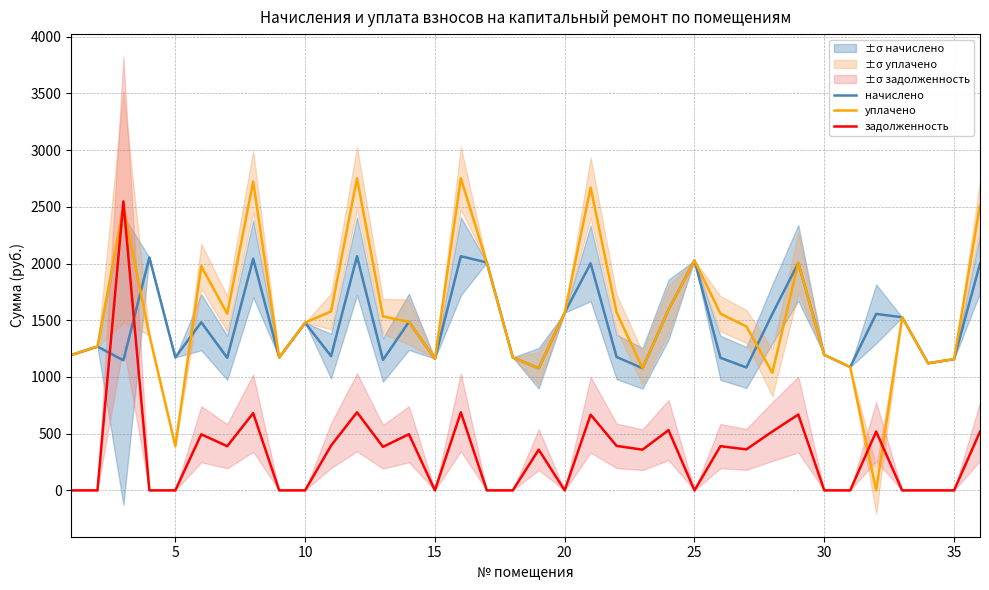

True or false: задолженность and уплачено intersect in this chart.

True